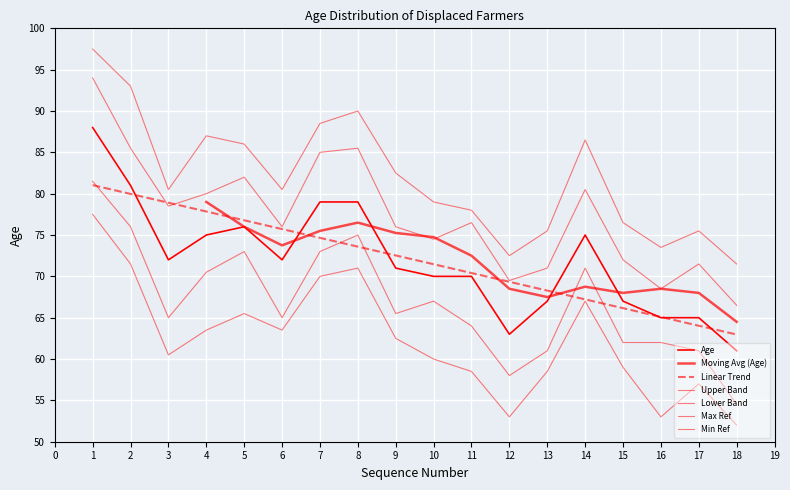

Read the value at 1.

88